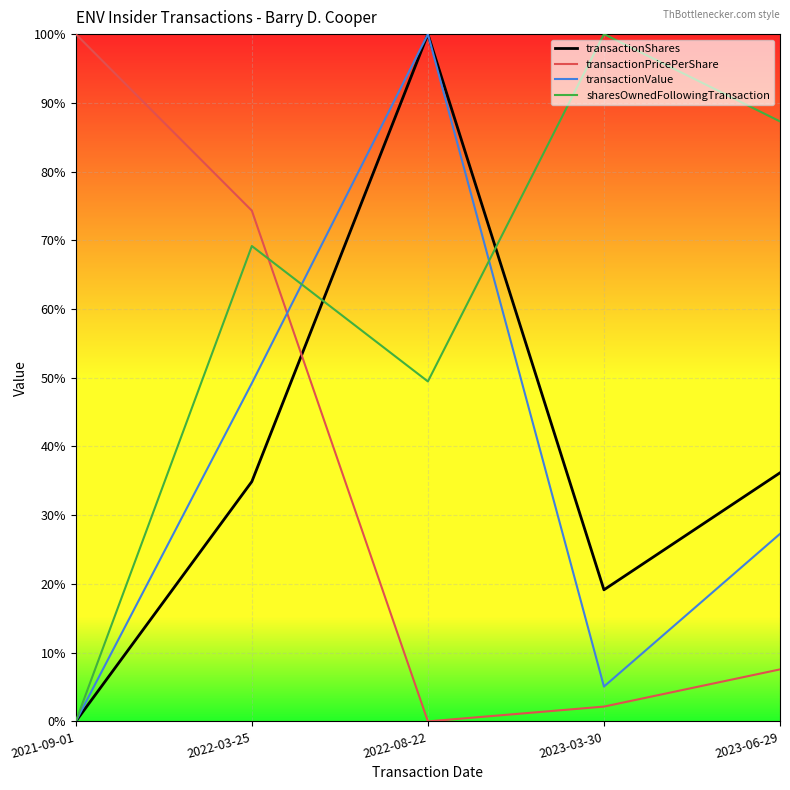

After their last crossing, which series has the higher values: transactionPricePerShare or transactionValue?

transactionValue